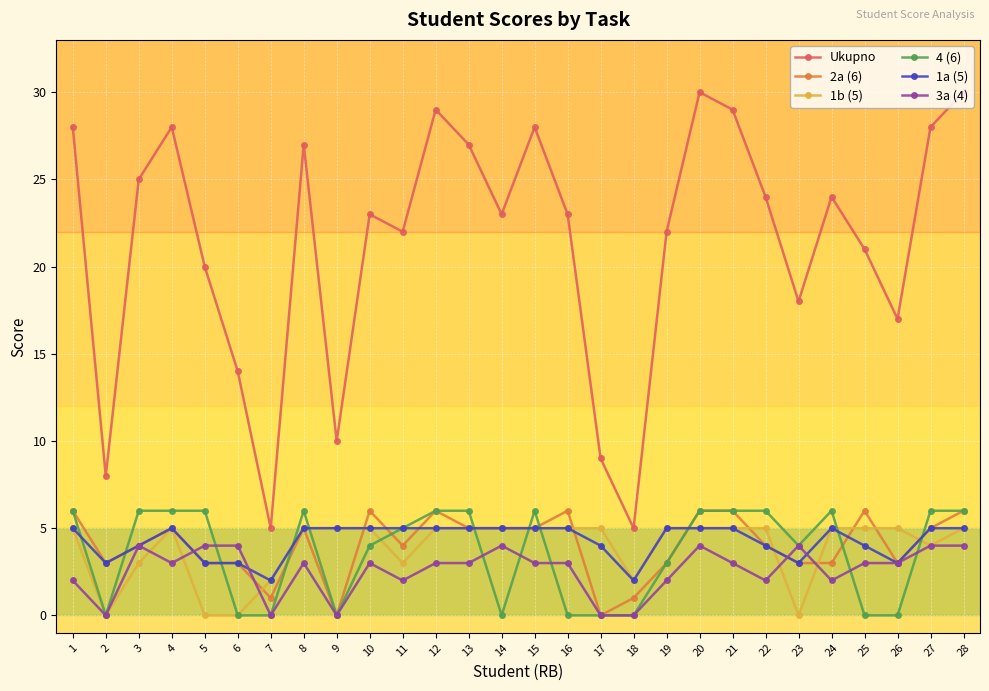

Which series has the largest range (max minus min)?

Ukupno